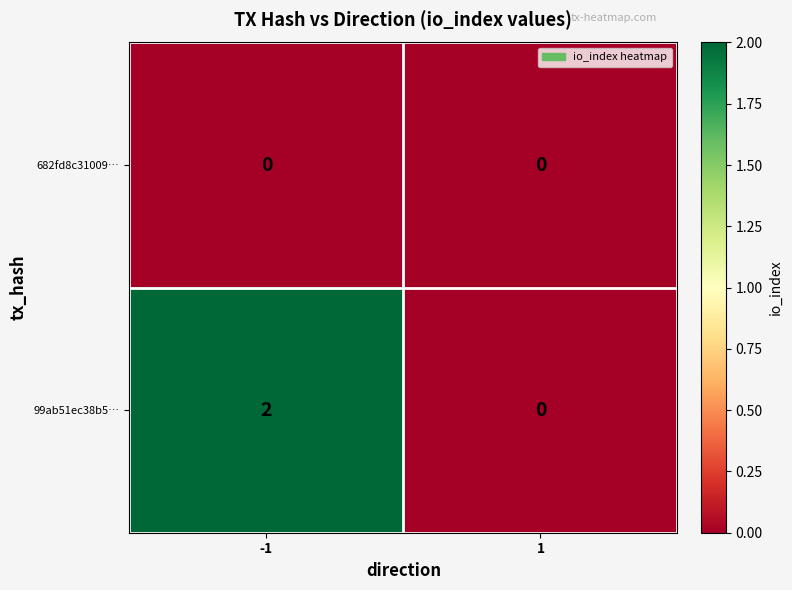

Which series has the largest total across all categories?

99ab51ec38b5…